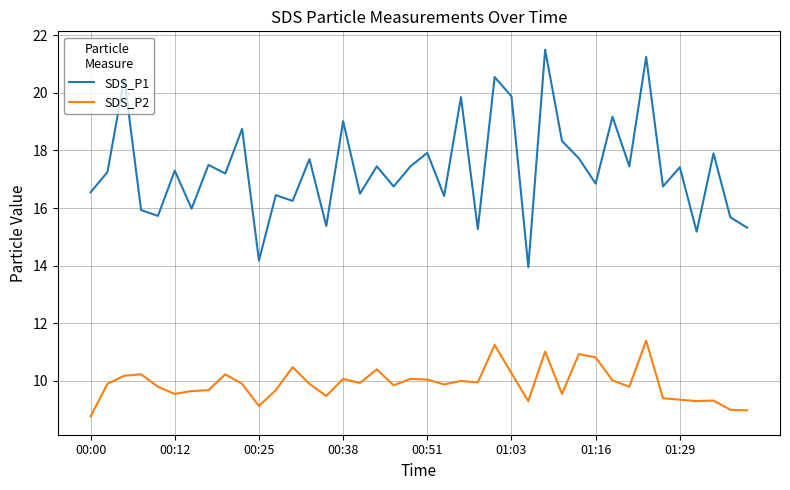

What is the greatest value displayed?

21.5